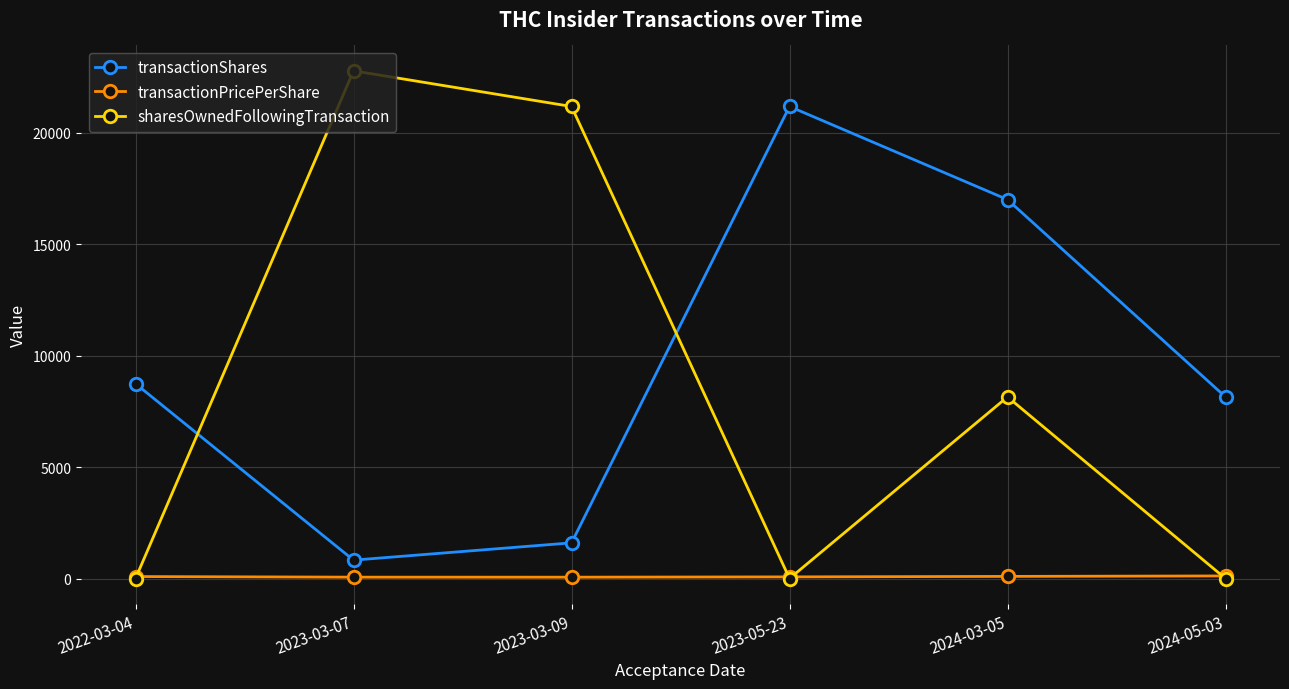

Is the value of sharesOwnedFollowingTransaction at 2024-03-05 greater than the value of transactionShares at 2022-03-04?

No